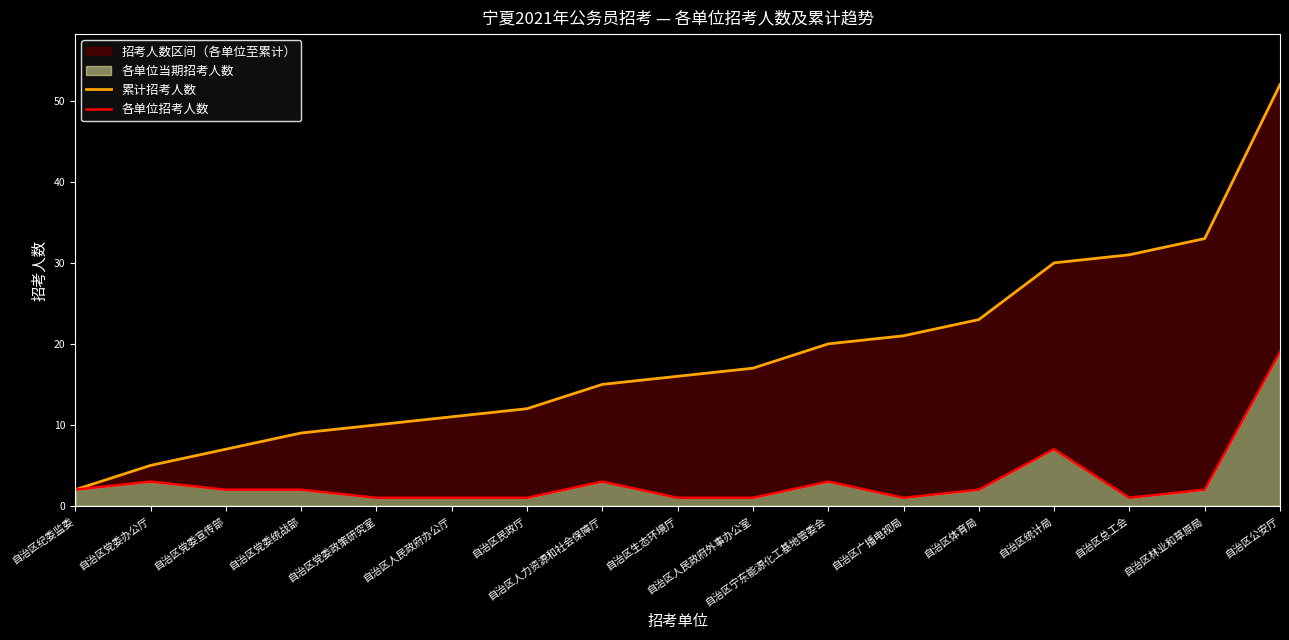

What is the sum of all 各单位招考人数 values?

52